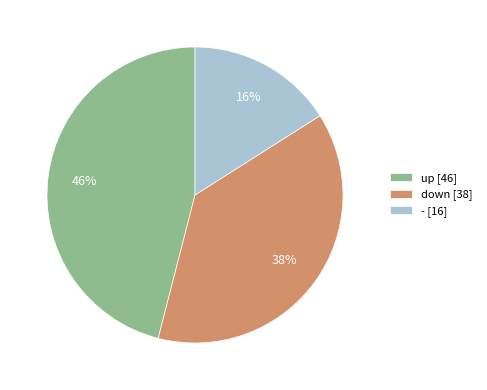

To the nearest percent, what is the average slice percentage?

33%